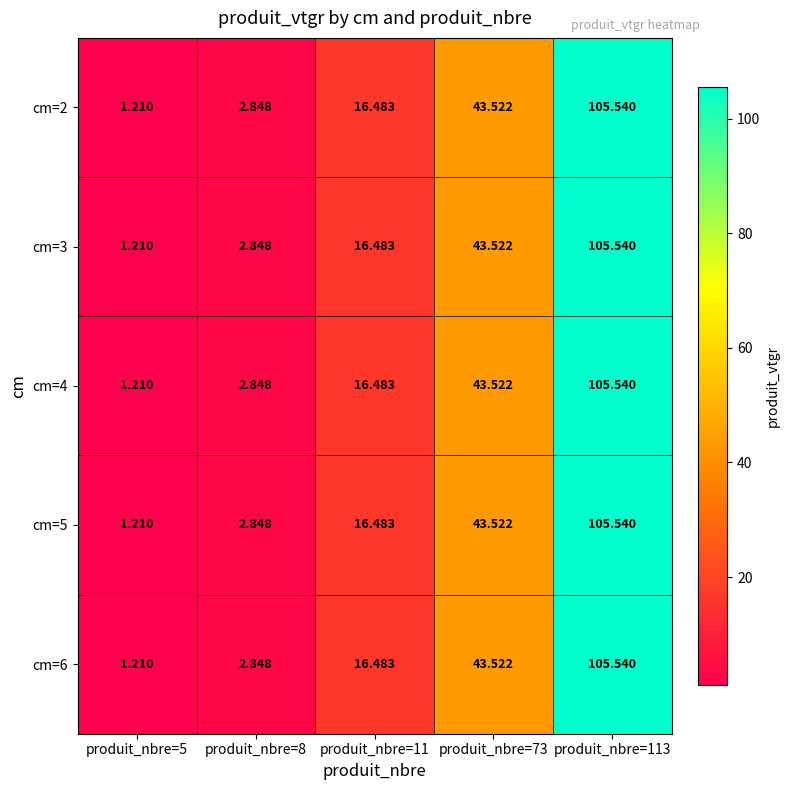

Is the value of cm=3 at produit_nbre=73 greater than the value of cm=6 at produit_nbre=113?

No